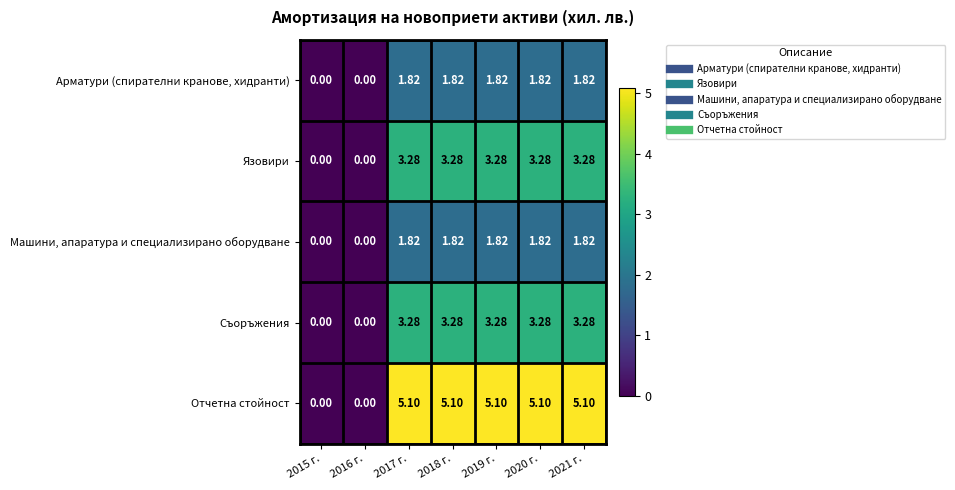

Which series has the widest spread of values?

Отчетна стойност